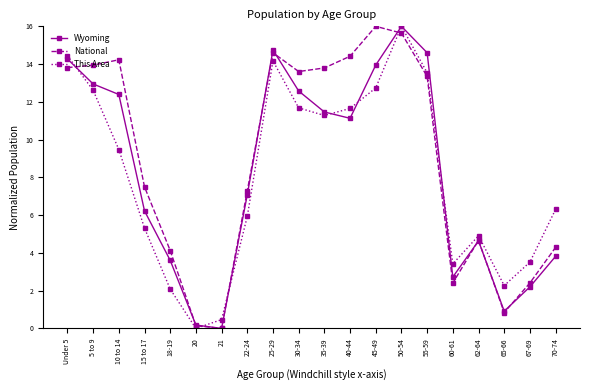

Count the number of data series in this chart.

3